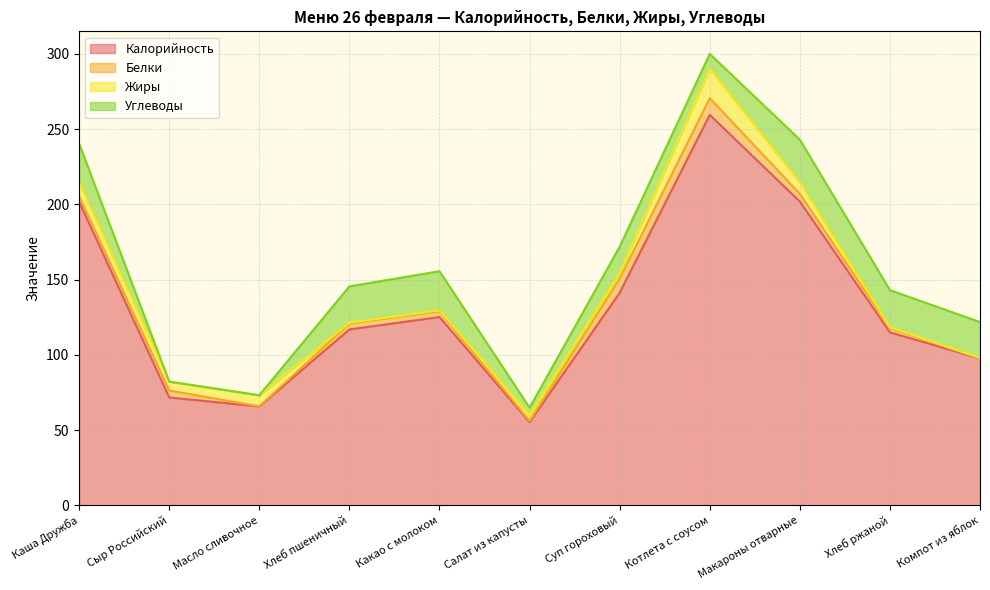

Reading left to right, extract all data points from this chart.

Калорийность: 201.7	71.7	65.7	116.9	125.1	55.3	141.2	259.5	201.9	115.0	97.6
Белки: 3.6	4.6	0.1	4.0	3.8	0.8	9.4	11.1	5.1	2.8	0.2
Жиры: 9.5	5.9	7.2	0.5	0.7	3.6	3.9	19.5	7.5	0.6	0.2
Углеводы: 25.5	0.0	0.1	24.1	26.0	5.1	17.2	9.9	28.5	24.7	23.9